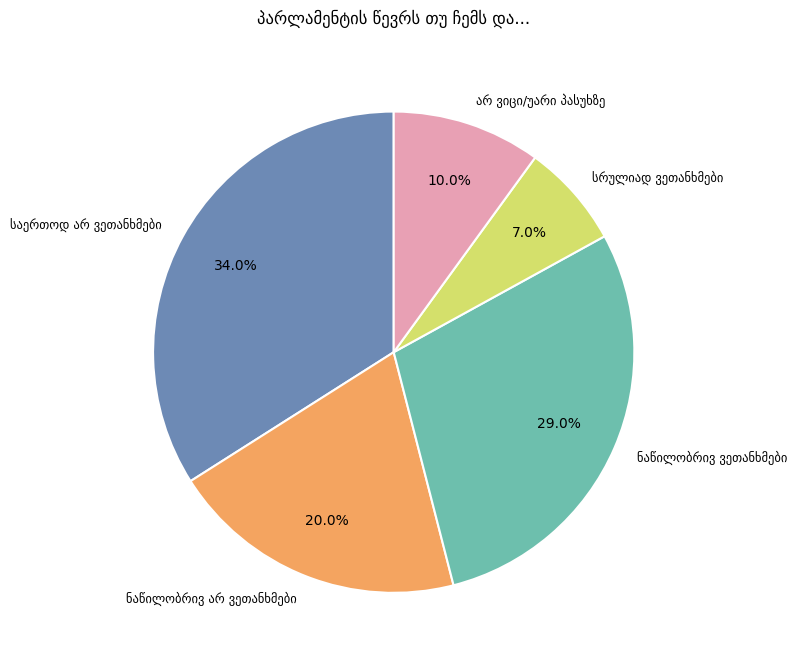

Is there a majority slice in this chart?

No